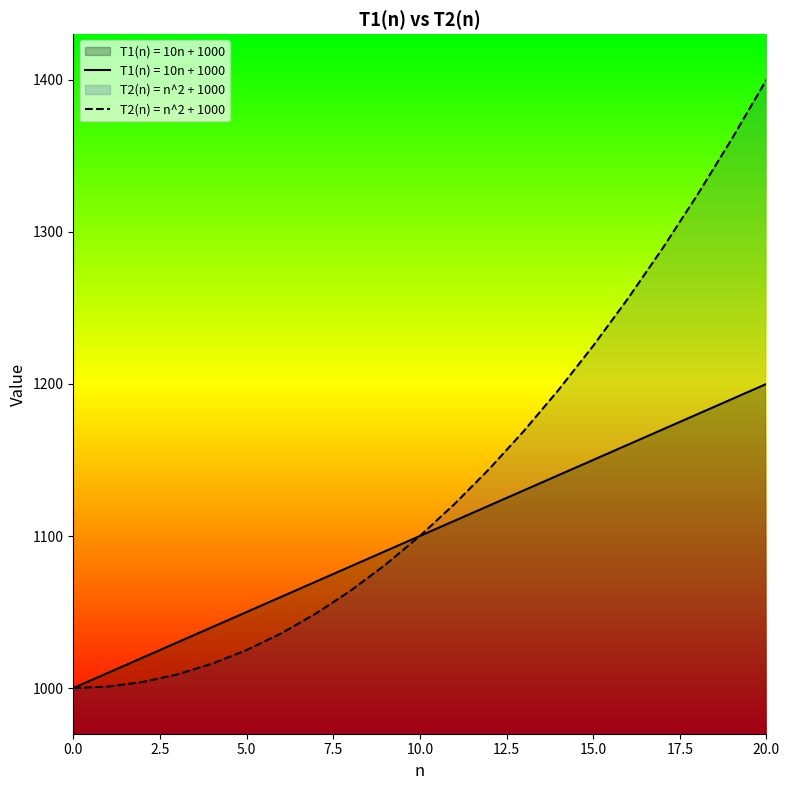

What is the maximum value shown in the chart?

1400